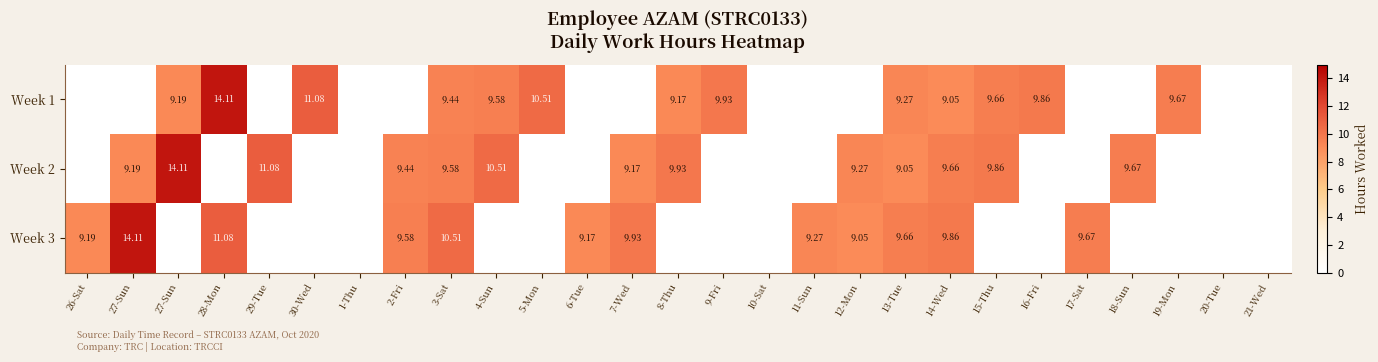

Is the value of Week 3 at 16-Fri greater than the value of Week 1 at 5-Mon?

No